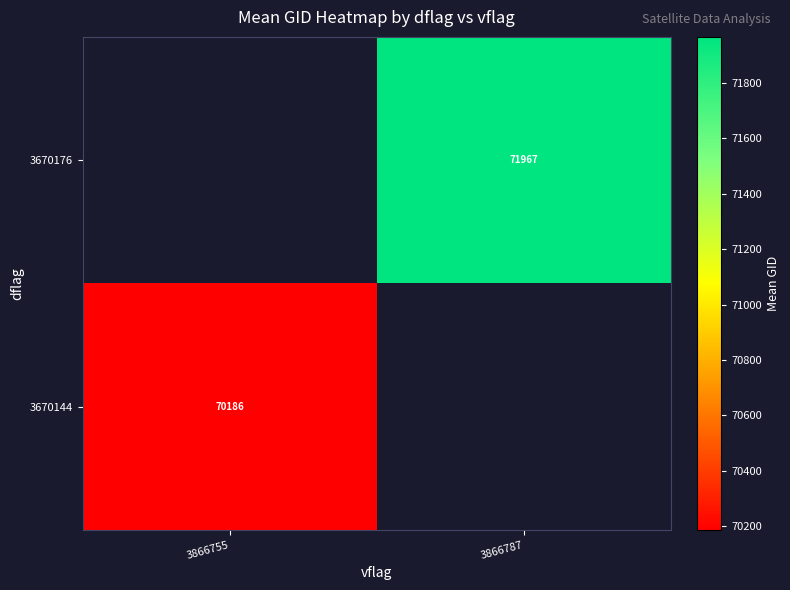

Which series has the largest range (max minus min)?

3670144